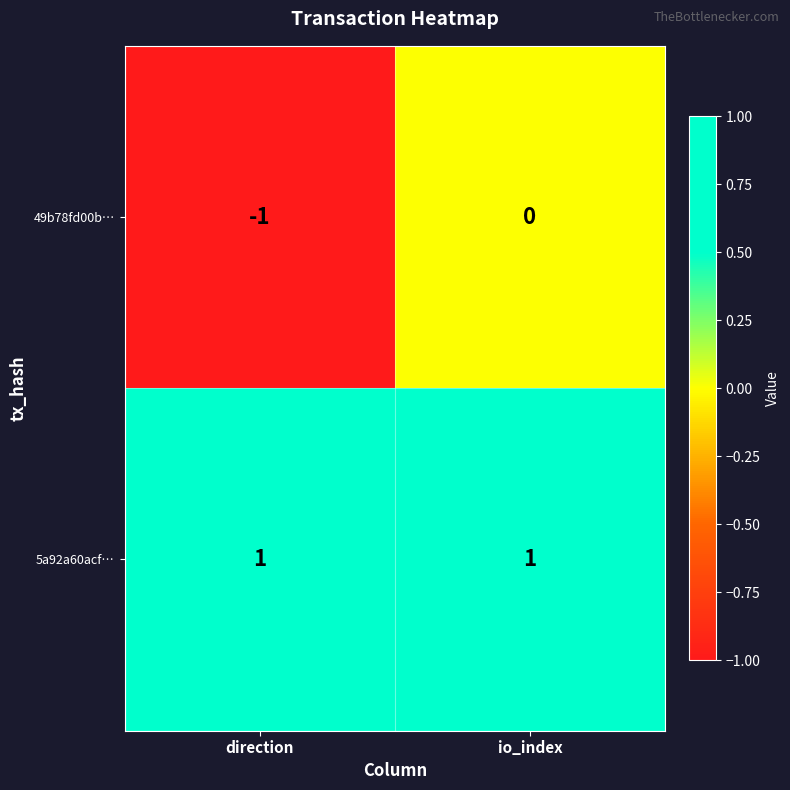

Which series changed the most between direction and io_index?

49b78fd00b…